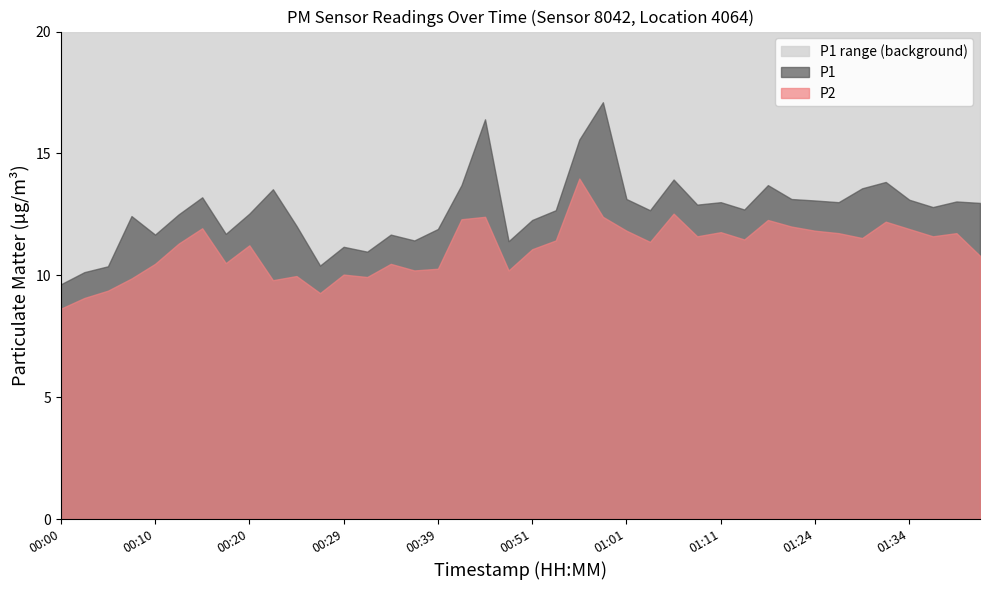

True or false: P2 and P1 intersect in this chart.

False